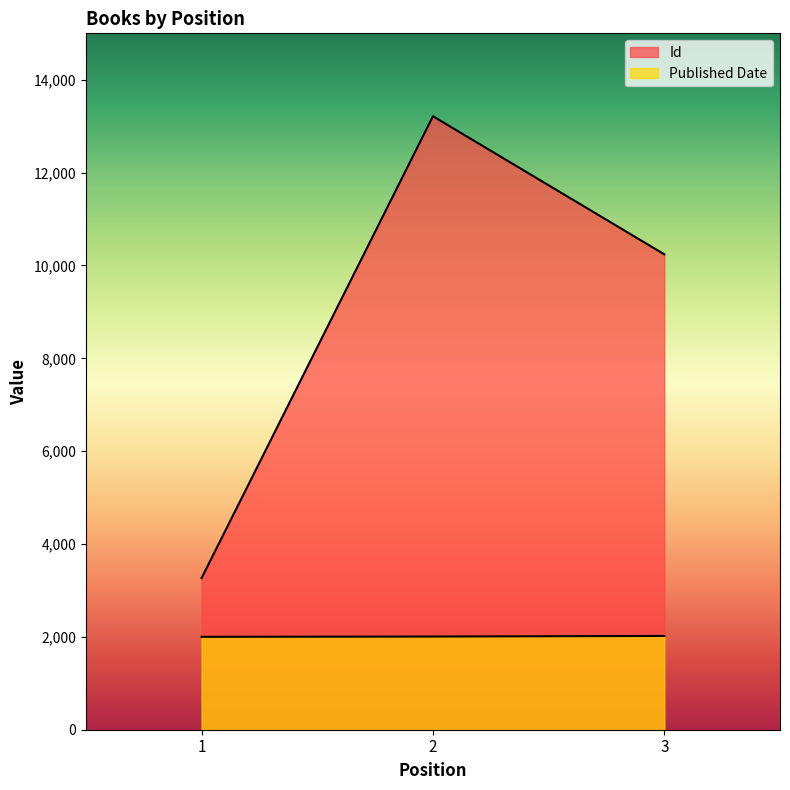

Rank the series by their average value, from lowest to highest.

Published Date, Id